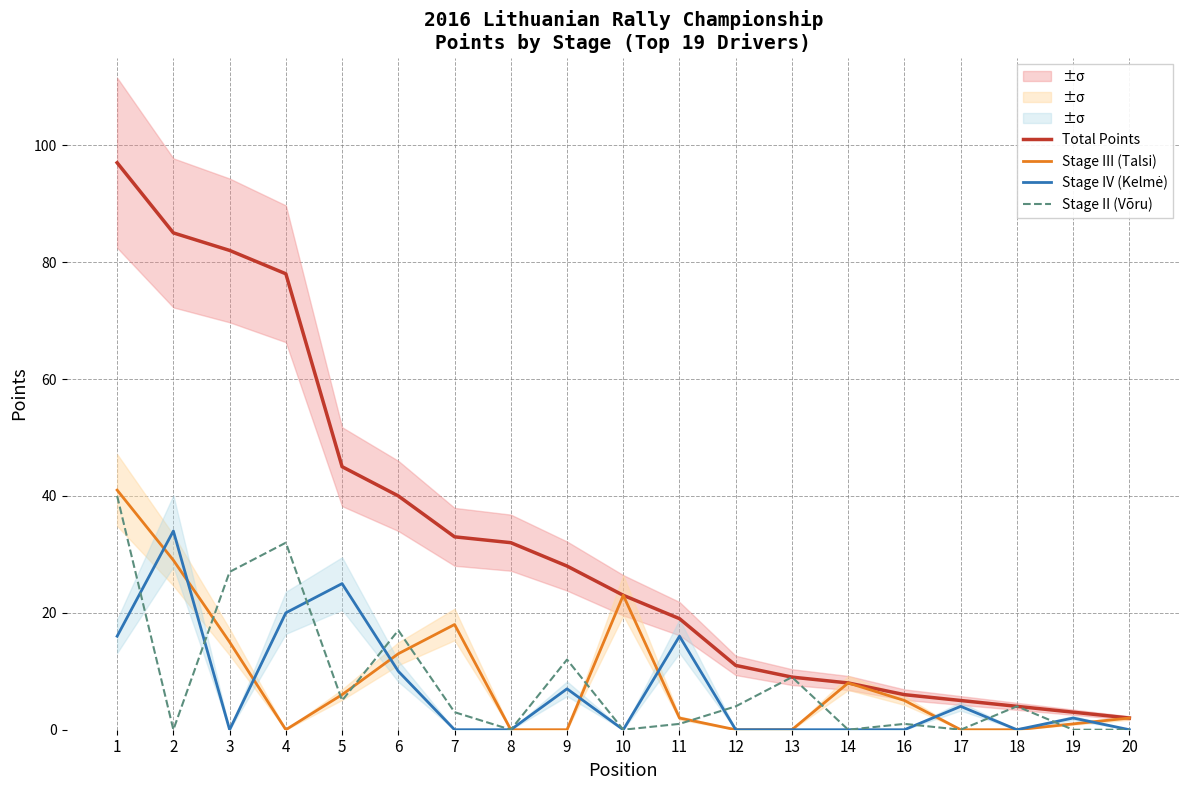

At which category is the sum across all series the highest?

1